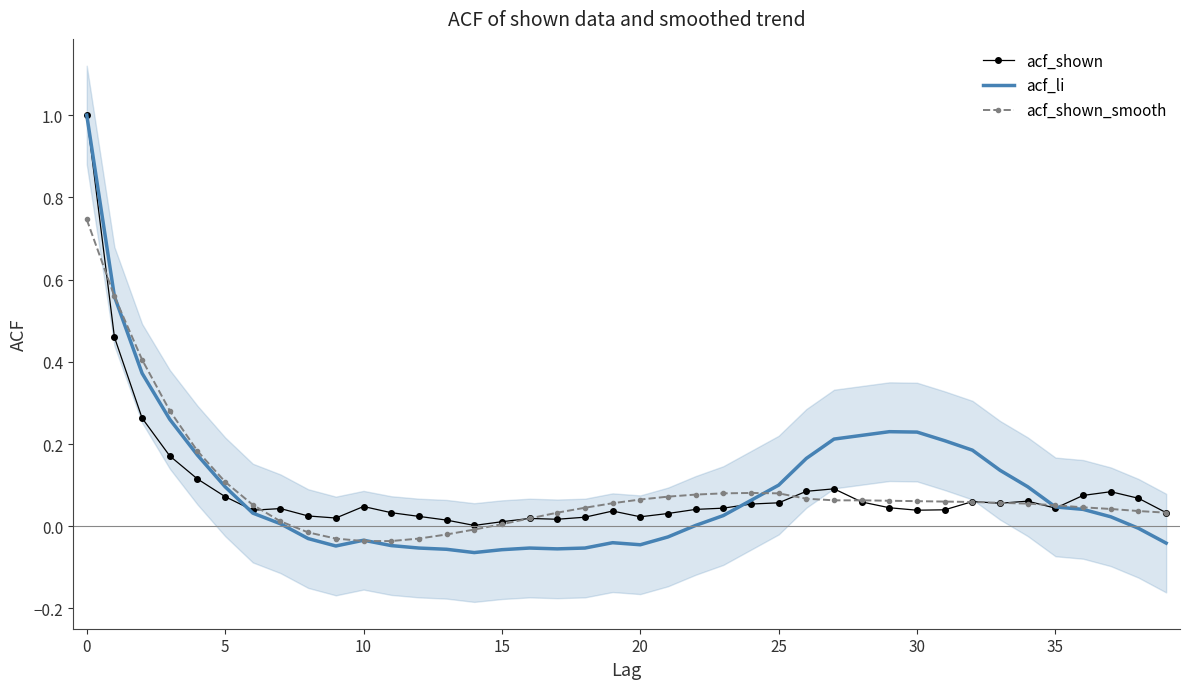

Which has a higher value, 31 or 16?

31